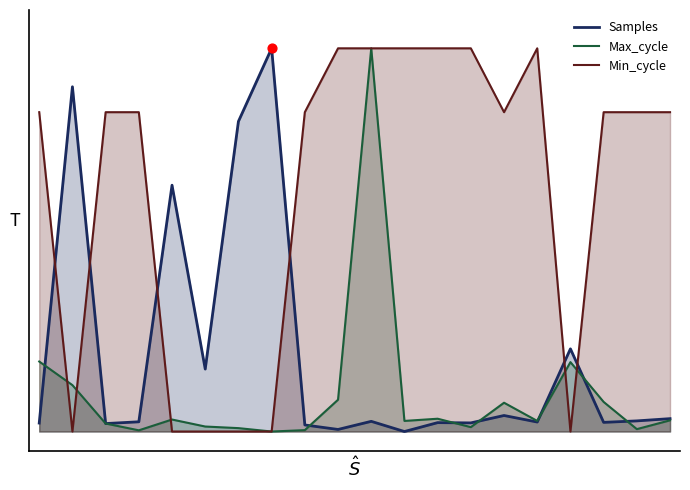

Which series has the largest Y range (max minus min)?

Samples